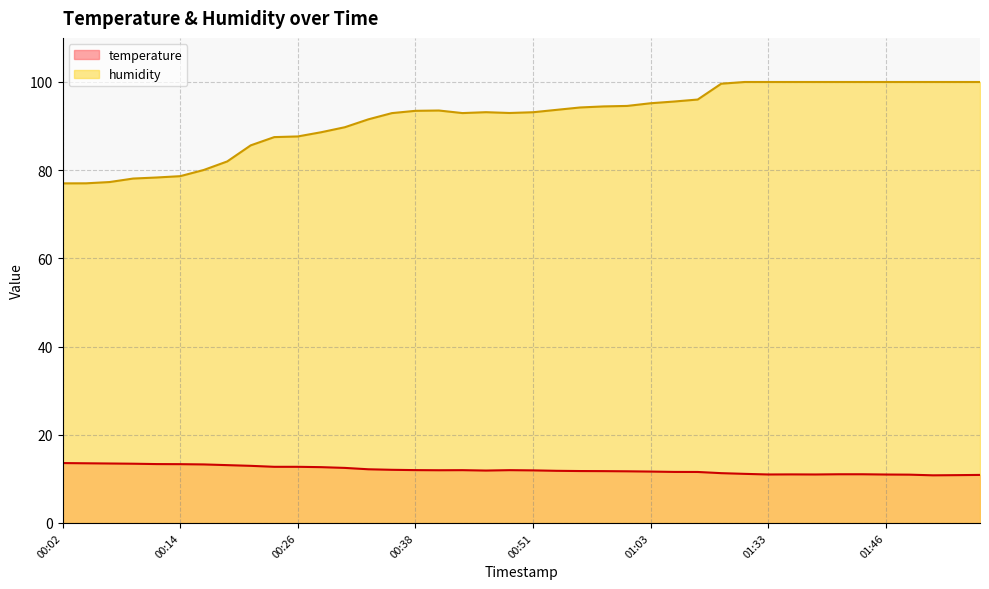

Reading left to right, extract all data points from this chart.

temperature: 00:02=13.6	00:04=13.5	00:06=13.5	00:09=13.4	00:11=13.3	00:14=13.3	00:16=13.3	00:19=13.1	00:21=12.9	00:23=12.7	00:26=12.7	00:28=12.7	00:31=12.5	00:33=12.2	00:36=12.1	00:38=12.0	00:41=11.9	00:43=12.0	00:45=11.9	00:48=12.0	00:51=11.9	00:53=11.8	00:55=11.8	00:58=11.8	01:00=11.7	01:03=11.7	01:08=11.6	01:11=11.6	01:16=11.3	01:22=11.1	01:33=11.0	01:36=11.0	01:38=11.0	01:41=11.0	01:43=11.0	01:46=11.0	01:48=10.9	01:51=10.8	01:53=10.8	01:56=10.9
humidity: 00:02=77.0	00:04=77.0	00:06=77.3	00:09=78.1	00:11=78.3	00:14=78.6	00:16=80.0	00:19=82.0	00:21=85.6	00:23=87.5	00:26=87.7	00:28=88.6	00:31=89.7	00:33=91.5	00:36=92.9	00:38=93.5	00:41=93.5	00:43=93.0	00:45=93.2	00:48=93.0	00:51=93.1	00:53=93.7	00:55=94.2	00:58=94.5	01:00=94.6	01:03=95.2	01:08=95.6	01:11=96.0	01:16=99.6	01:22=100.0	01:33=100.0	01:36=100.0	01:38=100.0	01:41=100.0	01:43=100.0	01:46=100.0	01:48=100.0	01:51=100.0	01:53=100.0	01:56=100.0